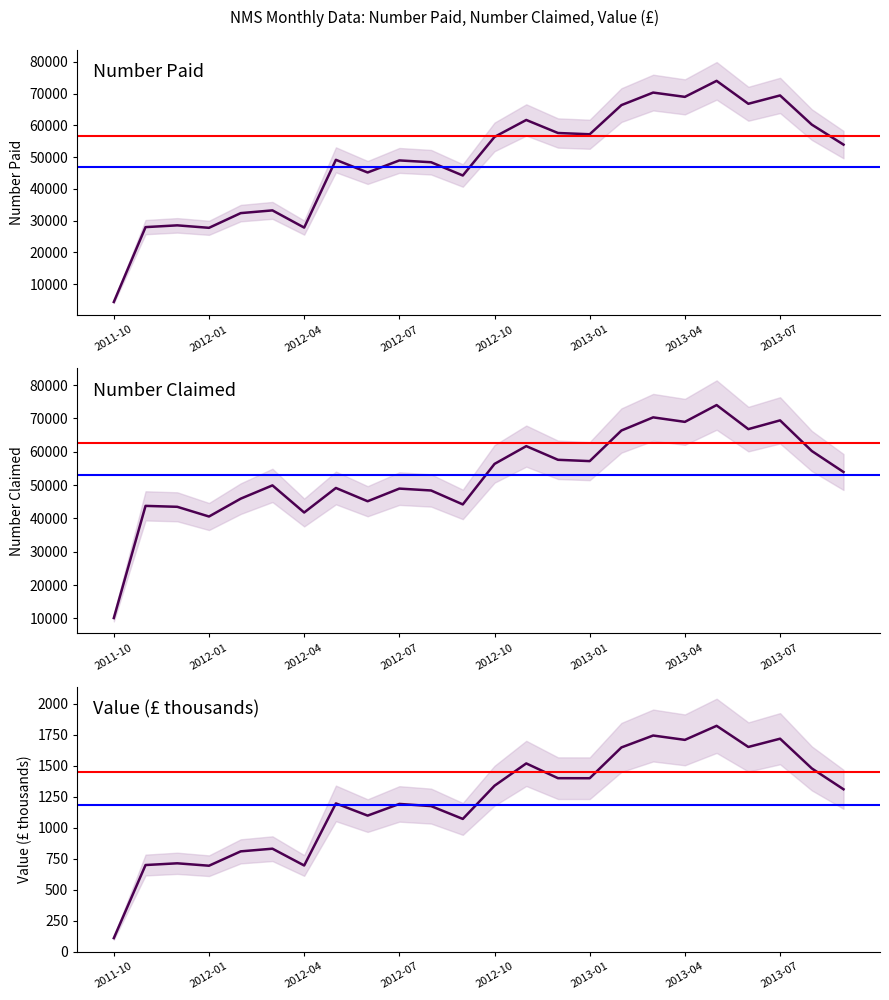

At which category does Number Paid reach its first local valley?

2012-01